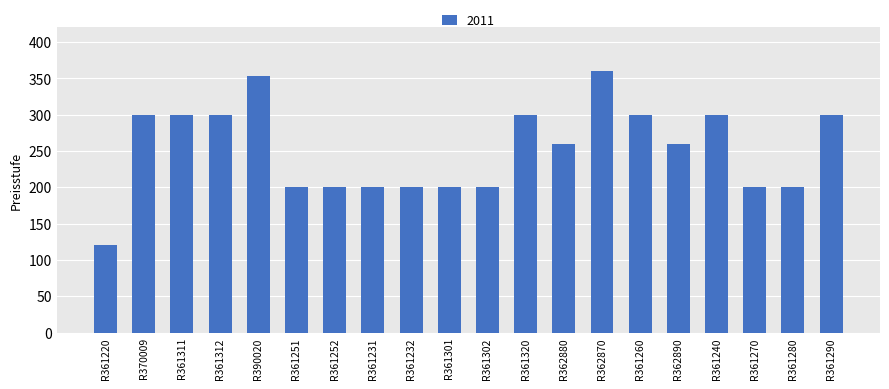

Read the value at R361312, to the nearest 5.

300